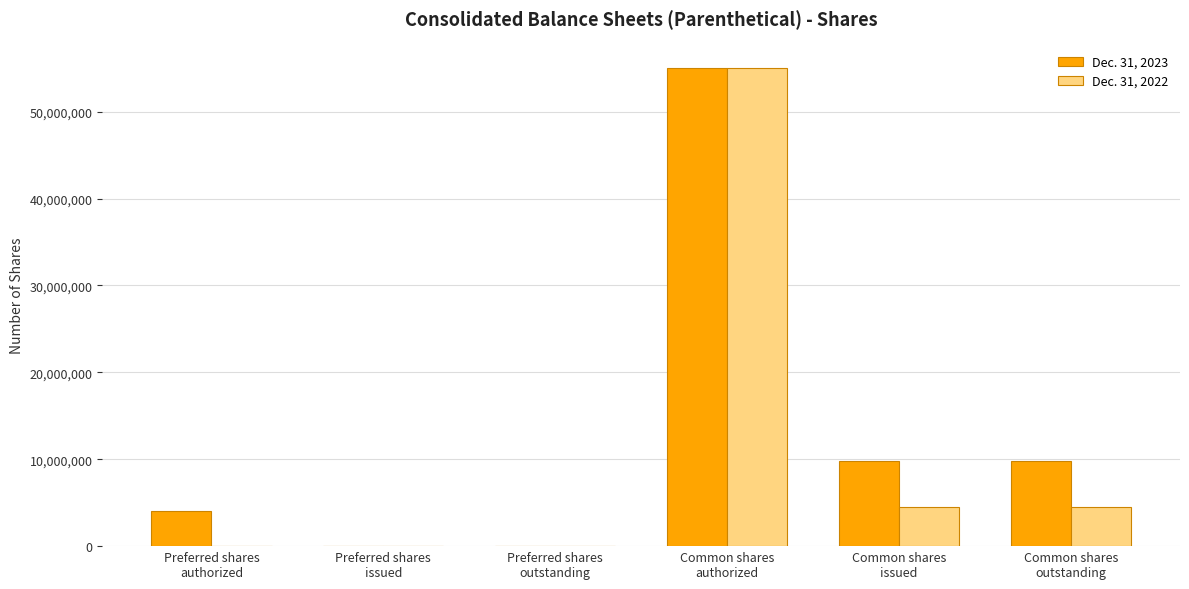

Which series has the largest total across all categories?

Dec. 31, 2023